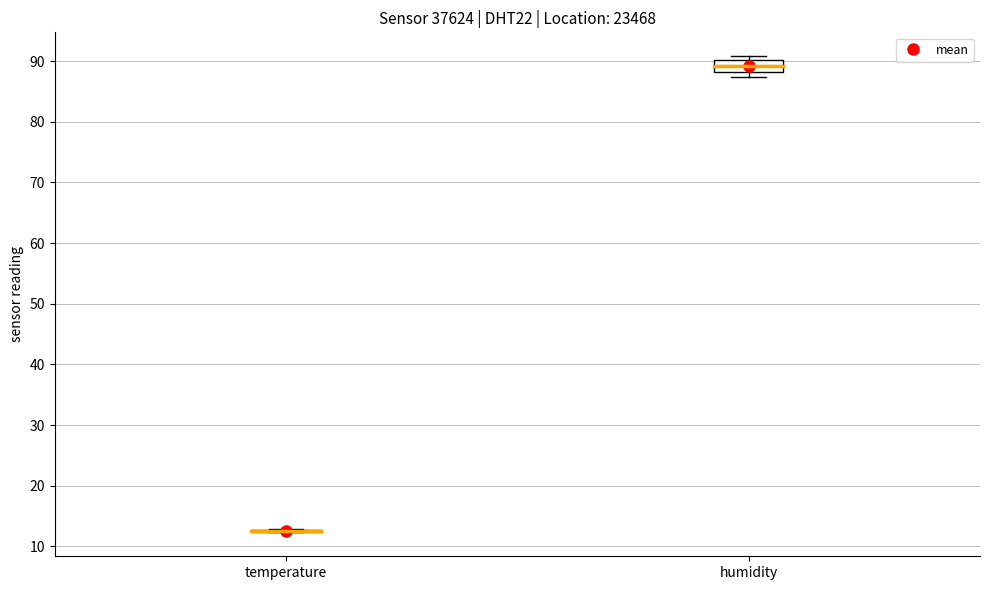

Reading left to right, read every box against the y-axis: the position of its median line, the range the box covers, and the ends of its whiskers. The values are not printed on the chart, so give them approximately, as read against the axis.

temperature: box collapsed to a line at 13, whiskers 12 to 13
humidity: median 89, box 88 to 90, whiskers 87 to 91